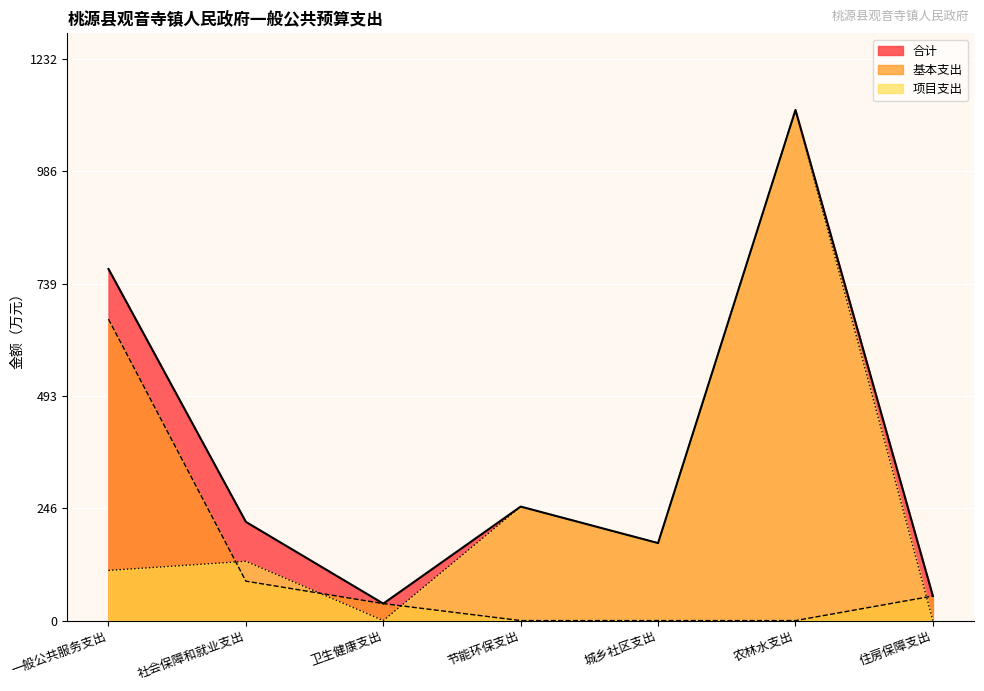

List the labels in order of 基本支出 value, smallest first.

节能环保支出, 城乡社区支出, 农林水支出, 卫生健康支出, 住房保障支出, 社会保障和就业支出, 一般公共服务支出